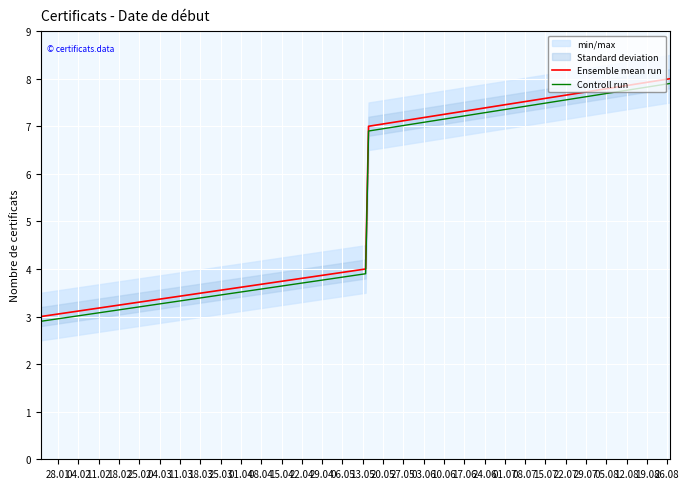

True or false: Controll run has more than 2 points higher than both neighbors.

False